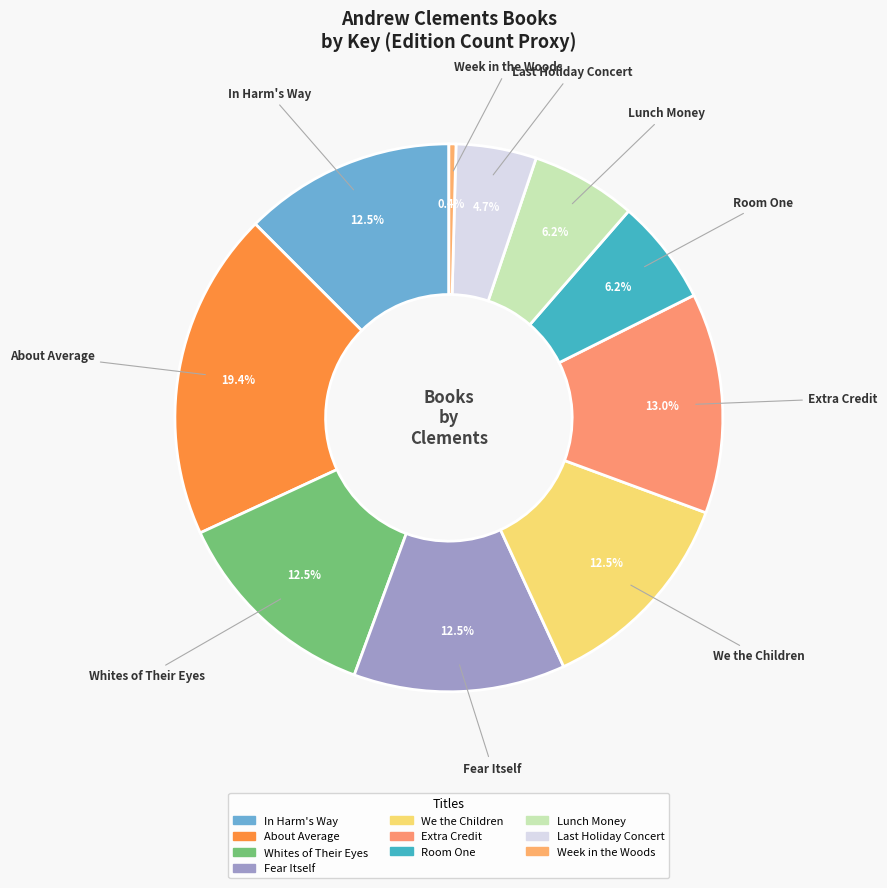

How many segments does this pie chart have?

10